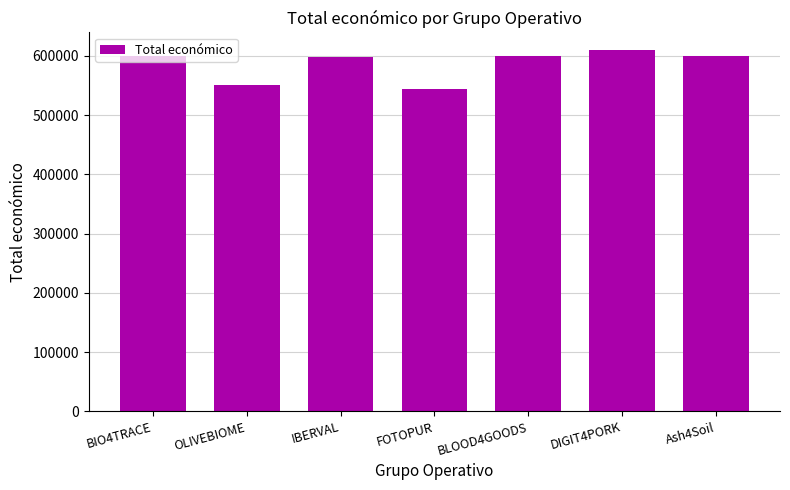

What is the minimum value shown in the chart?

544746